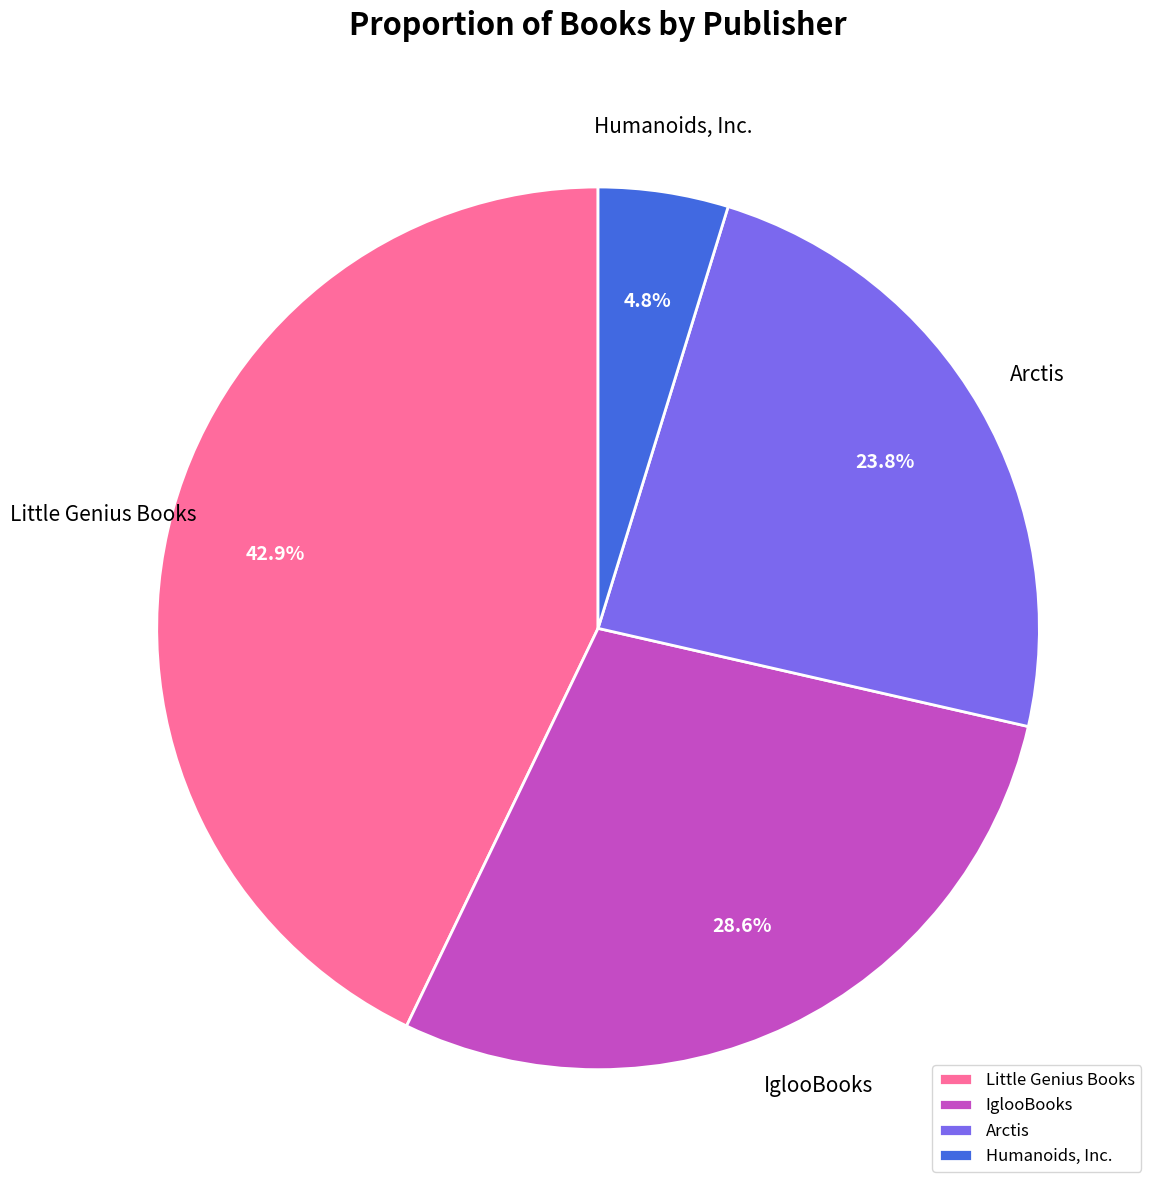

To the nearest percent, what portion does Arctis represent?

24%